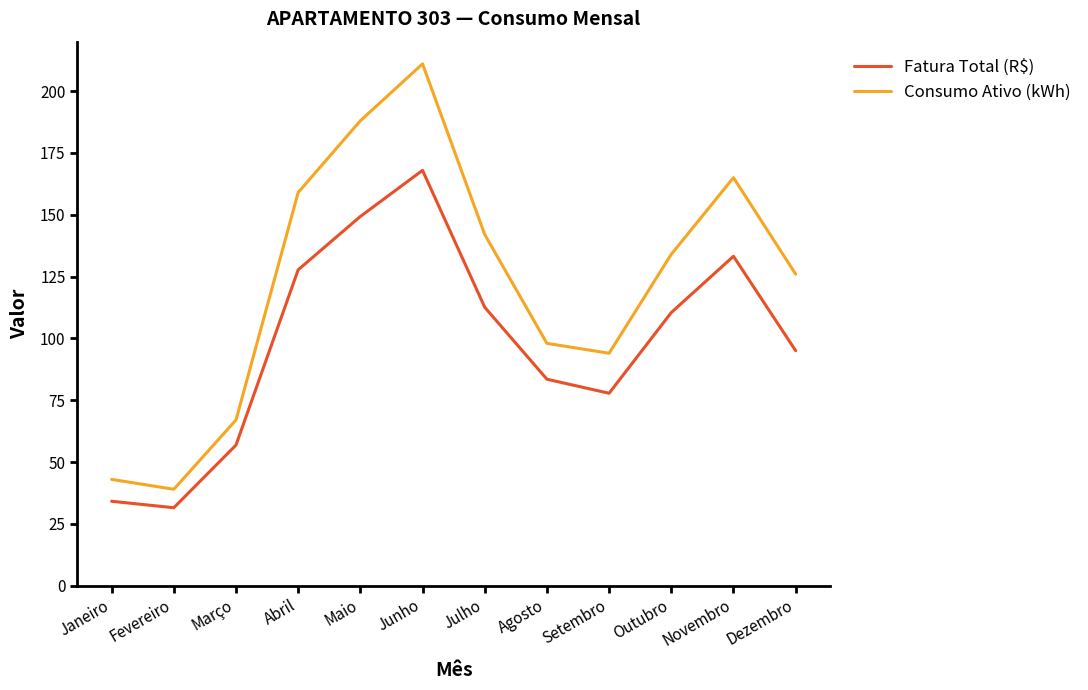

Which category has the lowest value in the Consumo Ativo (kWh) series?

Fevereiro